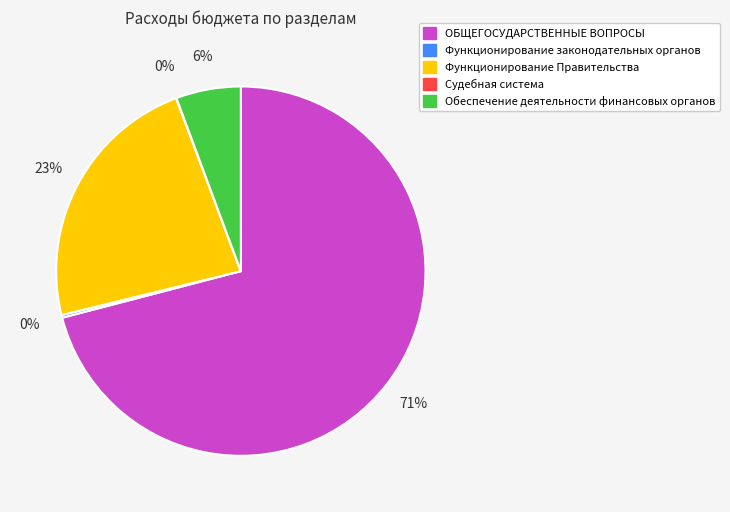

What is the majority slice?

ОБЩЕГОСУДАРСТВЕННЫЕ ВОПРОСЫ